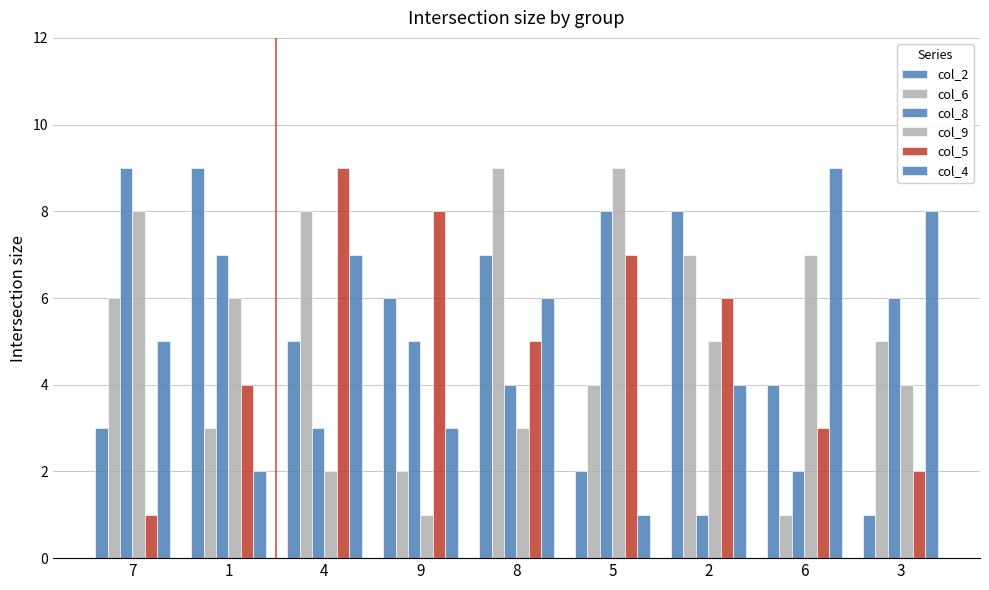

The col_2 series shows 4 at 6. True or false?

True